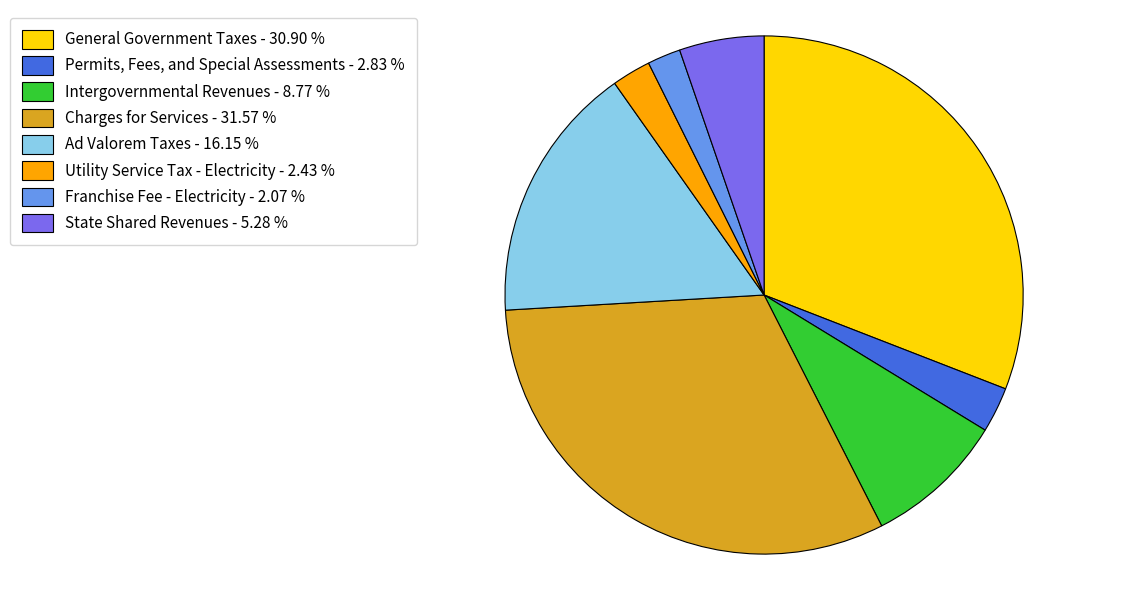

Do Franchise Fee - Electricity - 2.07 % and Utility Service Tax - Electricity - 2.43 % together represent more than half of the pie?

No